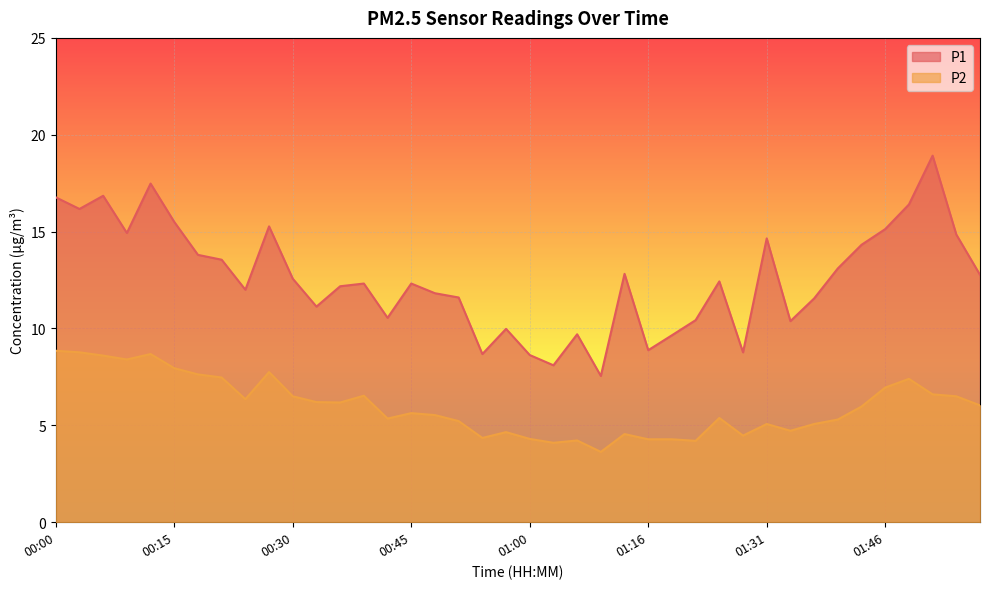

At which category does P1 reach its first local valley?

00:03